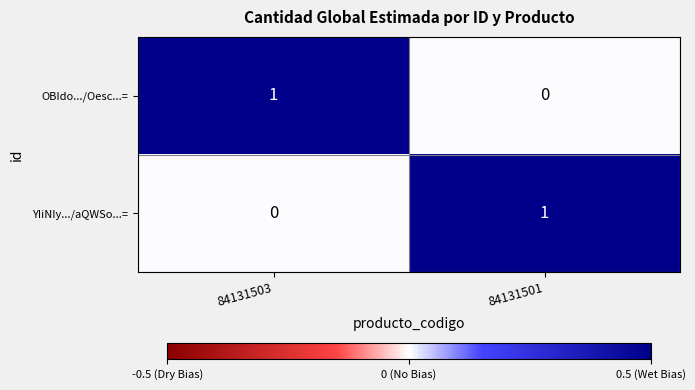

Is it true that OBIdo.../Oesc...= equals 0 at 84131501?

True